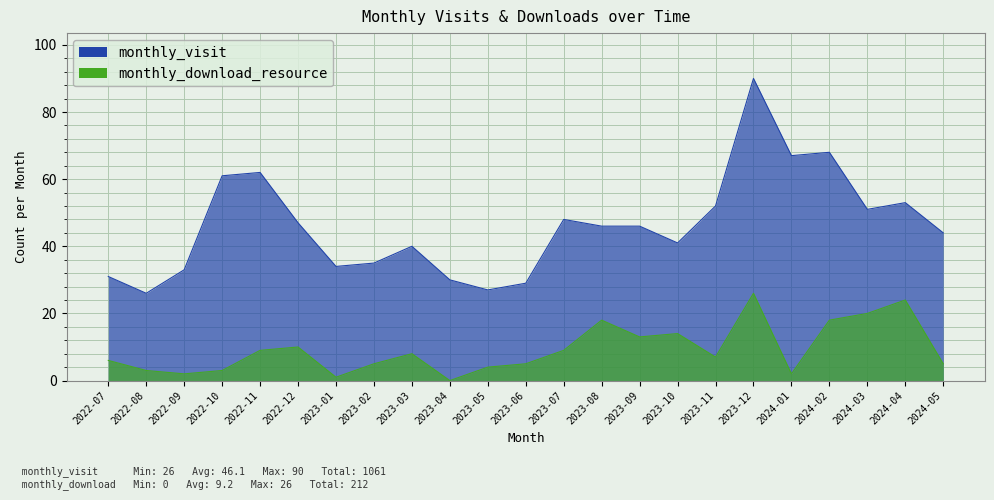

How many lines are shown in the chart?

2